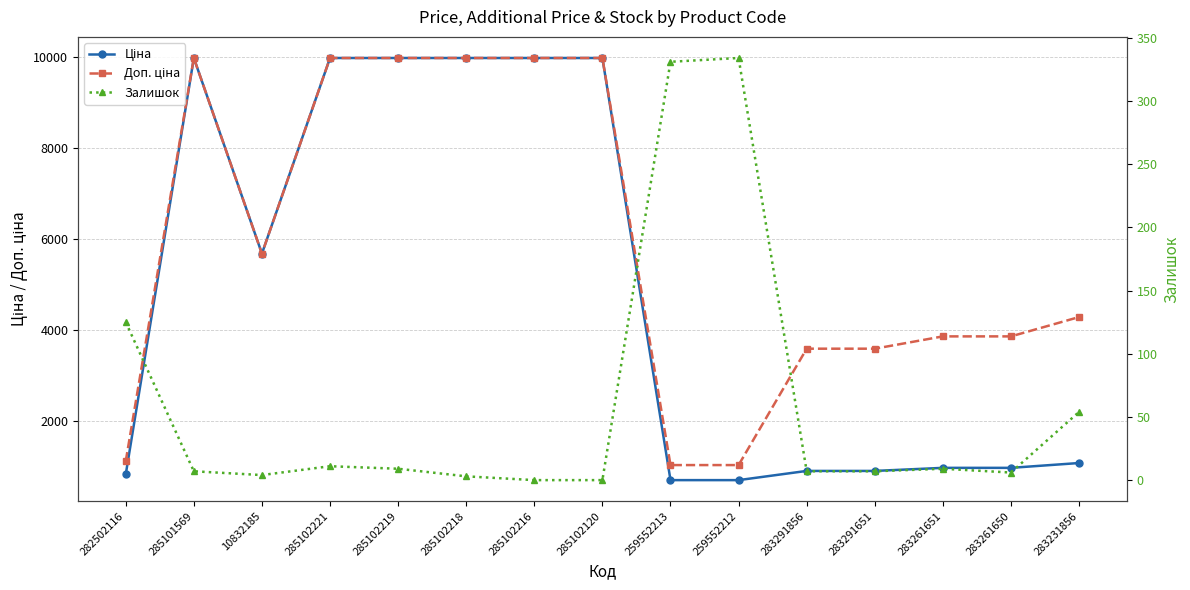

What is the difference between the highest and lowest values at 10832185?

5669.8